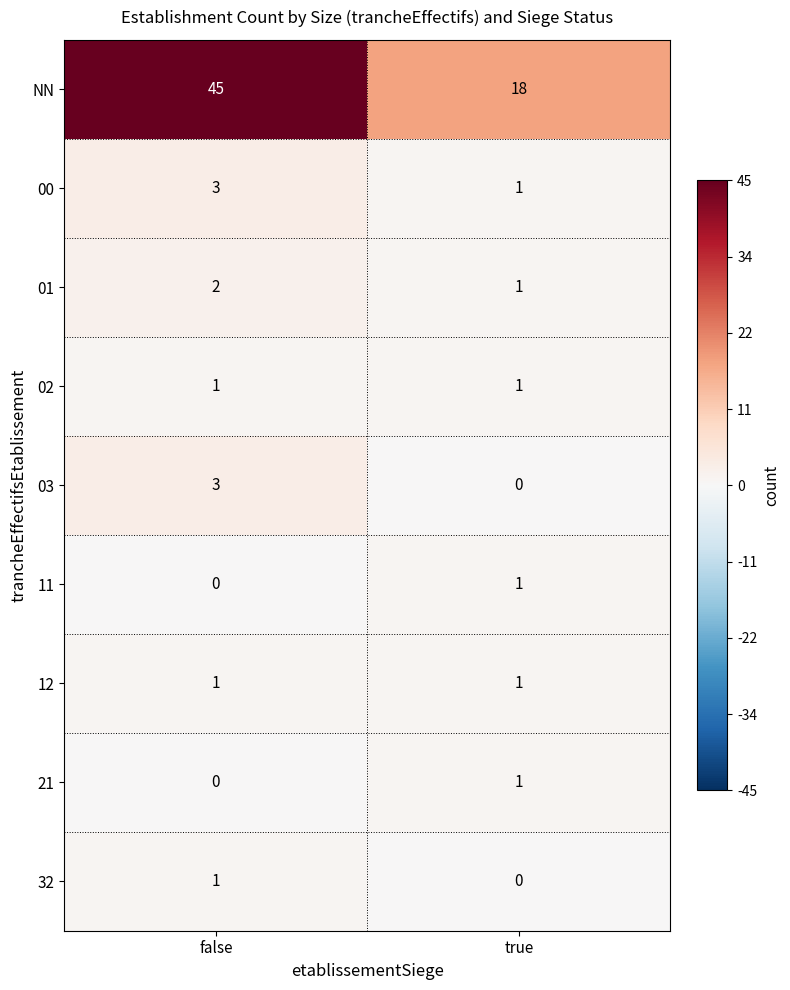

What is the sum of all 00 values?

4